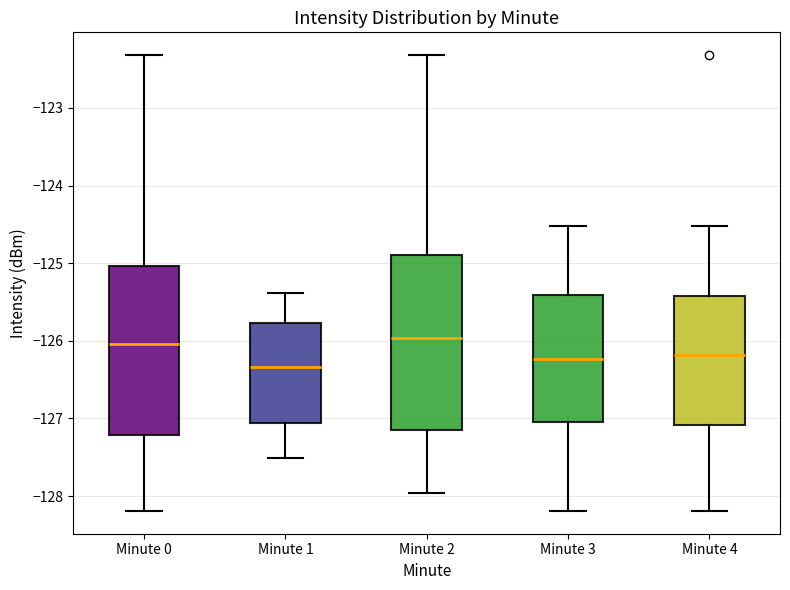

Reading left to right, read every box against the y-axis: the position of its median line, the range the box covers, and the ends of its whiskers. The values are not printed on the chart, so give them approximately, as read against the axis.

Minute 0: median -126.0, box -127.2 to -125.0, whiskers -128.2 to -122.3
Minute 1: median -126.3, box -127.1 to -125.8, whiskers -127.5 to -125.4
Minute 2: median -126.0, box -127.2 to -124.9, whiskers -128.0 to -122.3
Minute 3: median -126.2, box -127.0 to -125.4, whiskers -128.2 to -124.5
Minute 4: median -126.2, box -127.1 to -125.4, whiskers -128.2 to -124.5